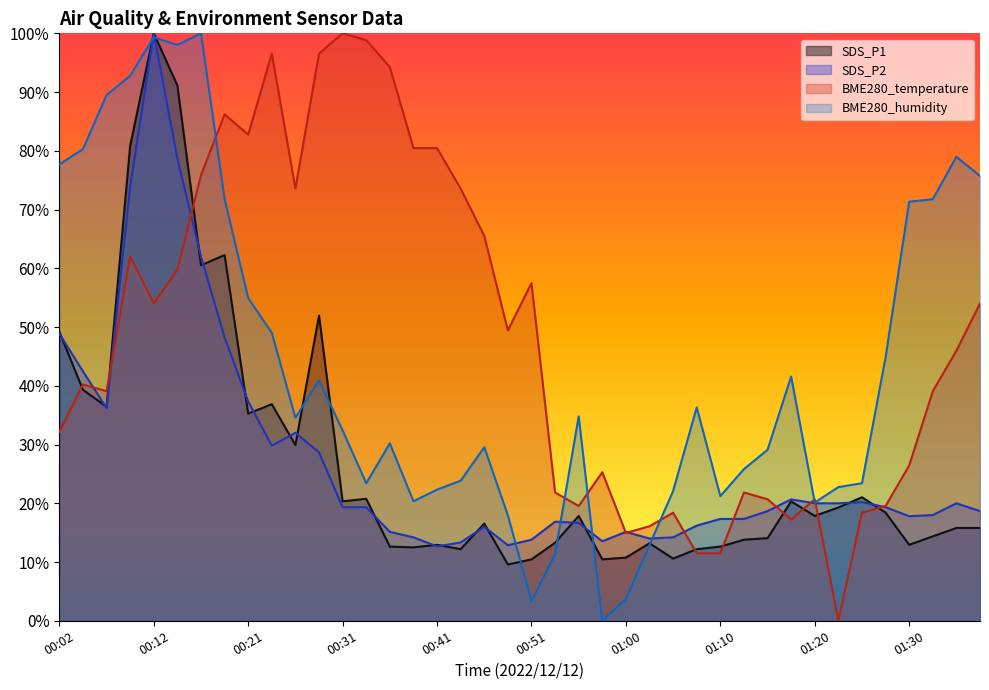

Reading left to right, transcribe all the data shown in this chart.

SDS_P1: 49.2	39.3	36.4	80.8	100.0	91.1	60.5	62.3	35.3	36.9	29.9	51.9	20.3	20.8	12.6	12.5	12.9	12.2	16.5	9.6	10.4	13.3	17.8	10.4	10.8	13.2	10.6	12.2	12.6	13.8	14.1	20.3	17.8	19.3	21.0	18.4	12.9	14.4	15.8	15.8
SDS_P2: 48.9	42.5	36.2	74.0	100.0	78.7	62.0	48.2	37.3	29.8	32.0	28.7	19.3	19.3	15.1	14.2	12.7	13.3	16.0	12.9	13.8	16.9	16.7	13.5	15.1	14.0	14.2	16.2	17.3	17.3	18.7	20.7	20.0	20.0	20.2	19.3	17.8	18.0	20.0	18.7
BME280_temperature: 32.2	40.2	39.1	62.1	54.0	59.8	75.9	86.2	82.8	96.6	73.6	96.6	100.0	98.9	94.3	80.5	80.5	73.6	65.5	49.4	57.5	21.8	19.5	25.3	14.9	16.1	18.4	11.5	11.5	21.8	20.7	17.2	20.7	0.0	18.4	19.5	26.4	39.1	46.0	54.0
BME280_humidity: 77.7	80.3	89.5	92.8	99.3	98.0	100.0	71.8	54.9	49.0	34.6	40.9	32.4	23.4	30.2	20.4	22.3	23.9	29.5	17.9	3.3	11.4	34.8	0.0	3.7	12.9	22.1	36.3	21.2	25.8	29.1	41.6	20.1	22.8	23.4	44.9	71.3	71.8	79.0	75.7